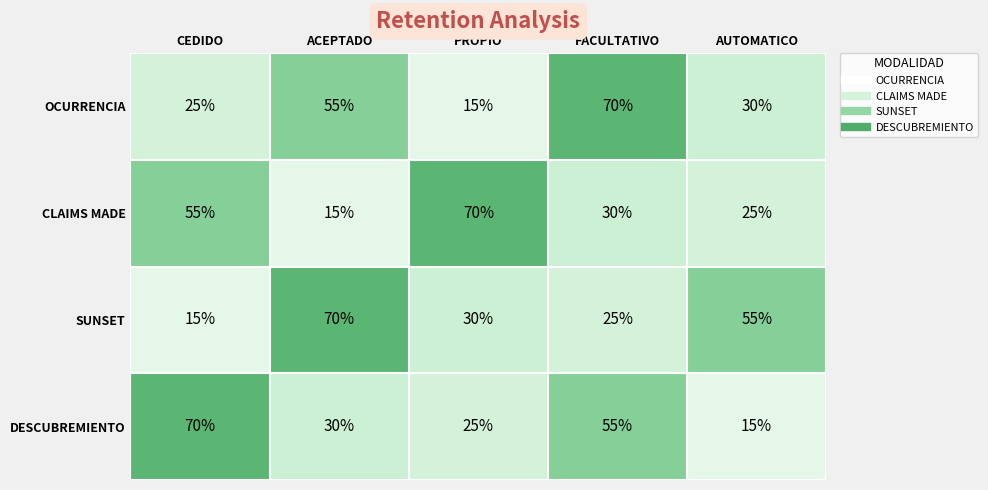

What is the difference between the highest and lowest values at PROPIO?

55